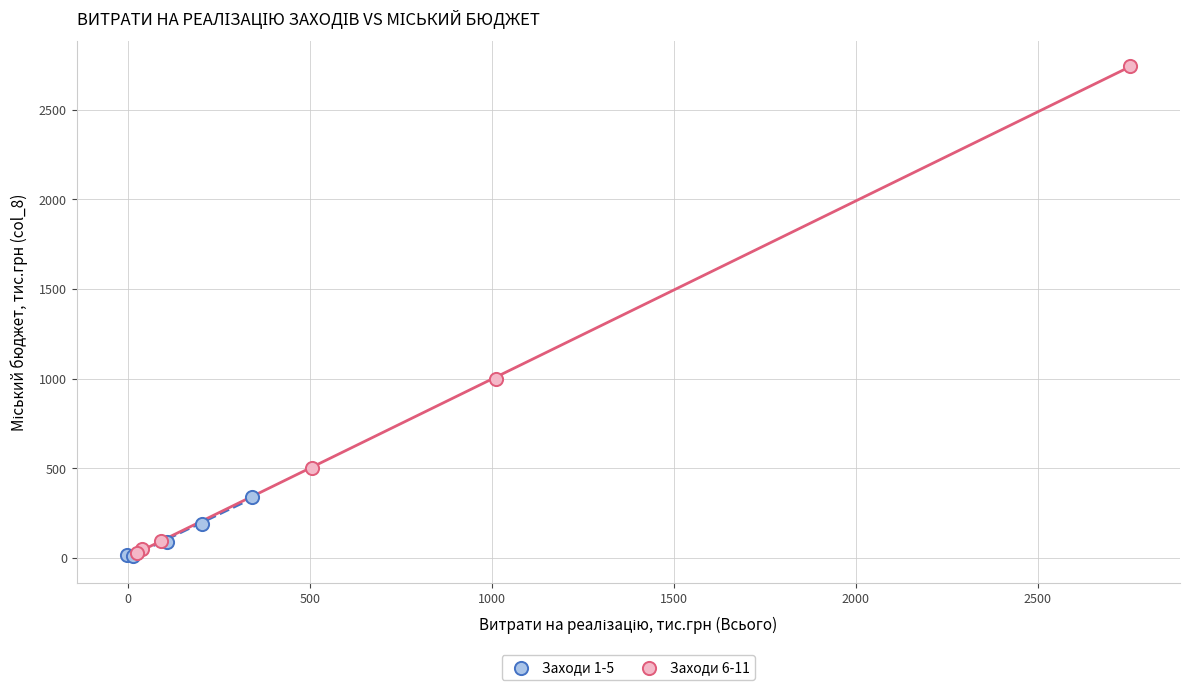

Which series has the widest spread of Y values?

Заходи 6-11